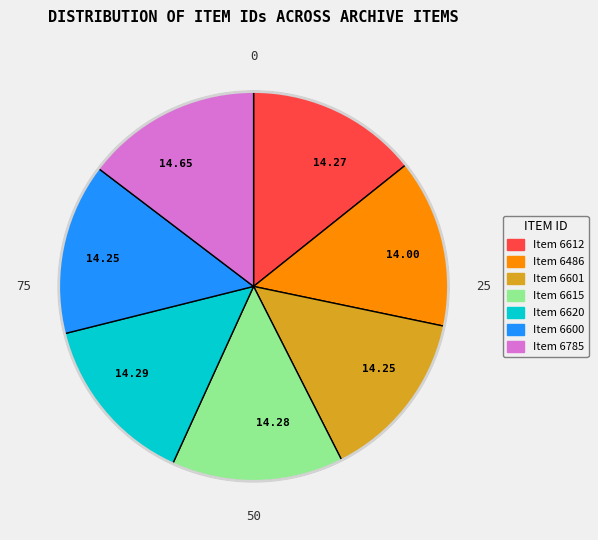

Is there any slice that represents more than half of the pie?

No